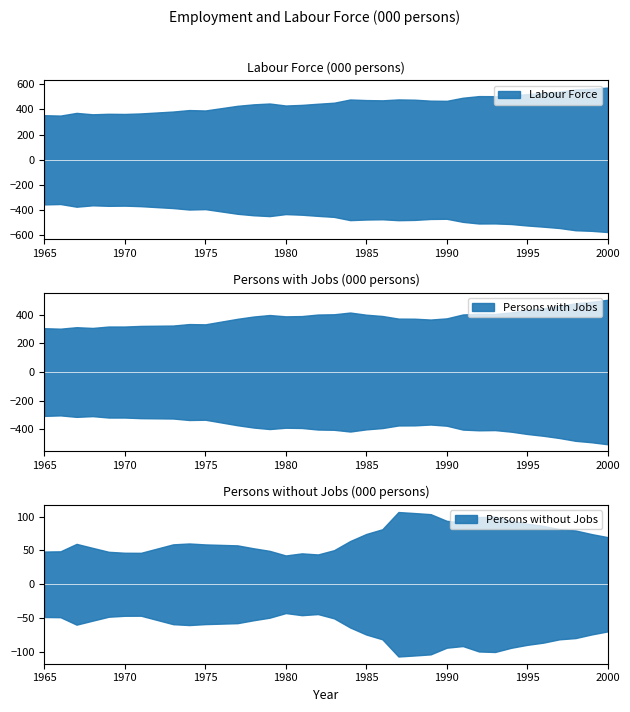

What is the smallest value displayed?

42.5